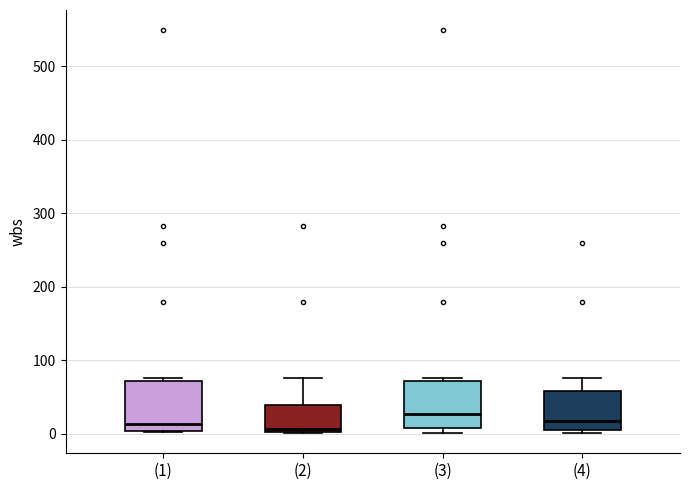

Reading left to right, read every box against the y-axis: the position of its median line, the range the box covers, and the ends of its whiskers. The values are not printed on the chart, so give them approximately, as read against the axis.

(1): median 10, box 0 to 70, whiskers 0 to 80
(2): median 10, box 0 to 40, whiskers 0 to 80
(3): median 30, box 10 to 70, whiskers 0 to 80
(4): median 20, box 10 to 60, whiskers 0 to 80